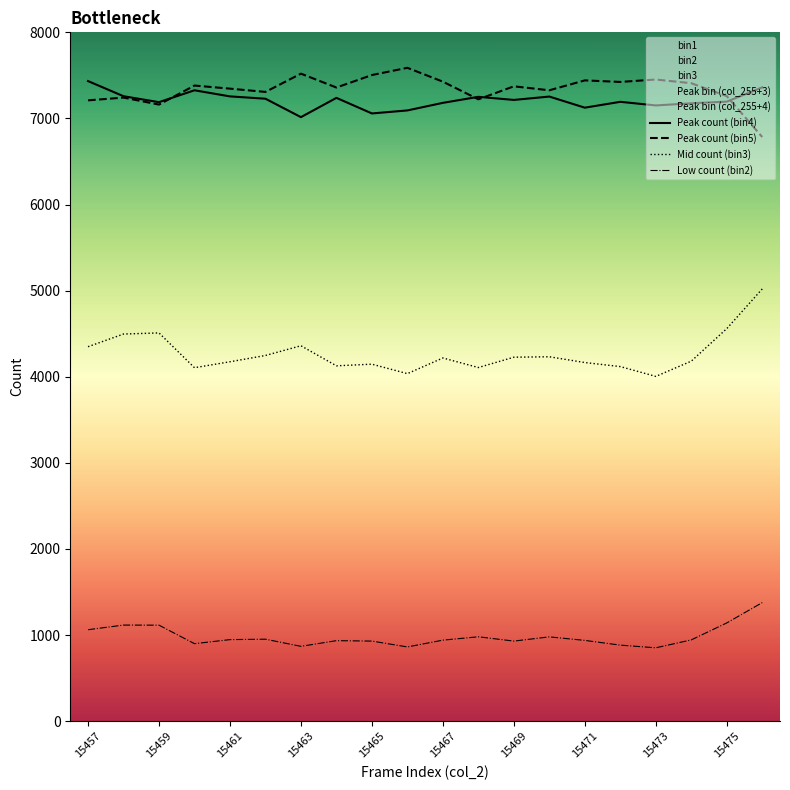

The value of Peak count (bin5) at 15457 is 5024. True or false?

False